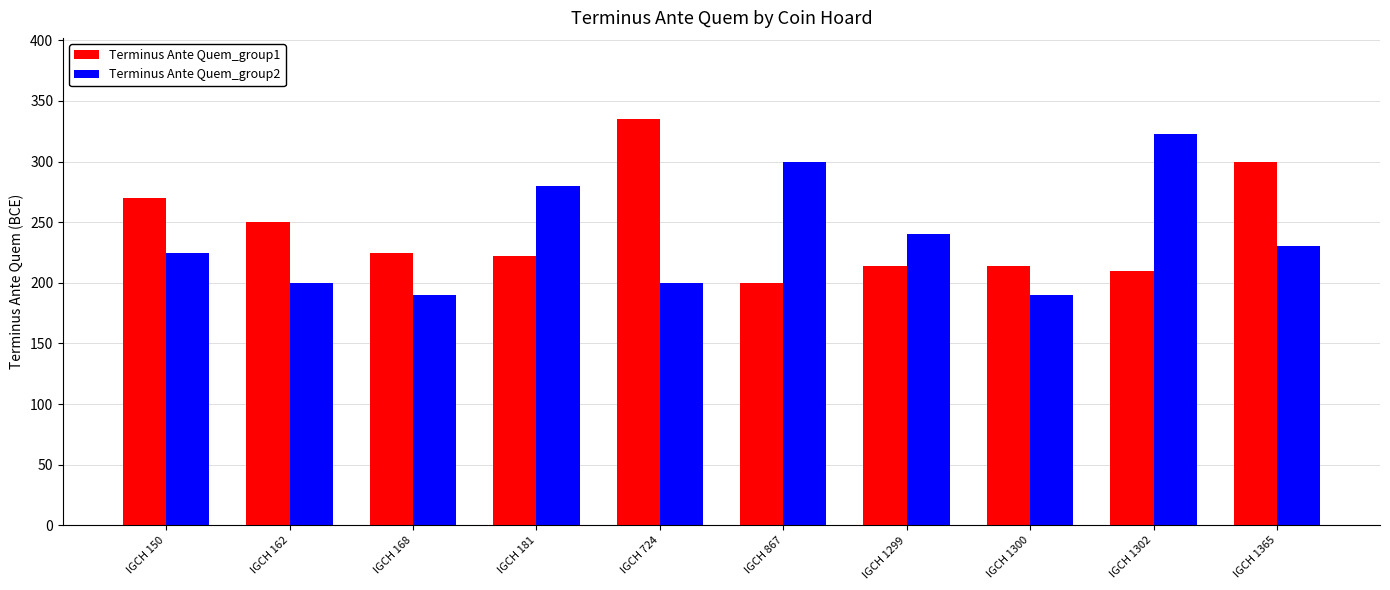

How many data points does each series have?

10